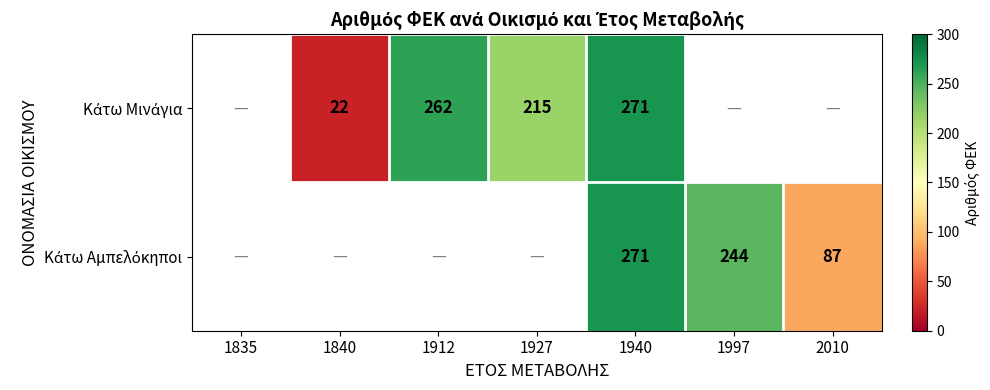

Is it true that Κάτω Μινάγια equals 215.0 at 1927?

True